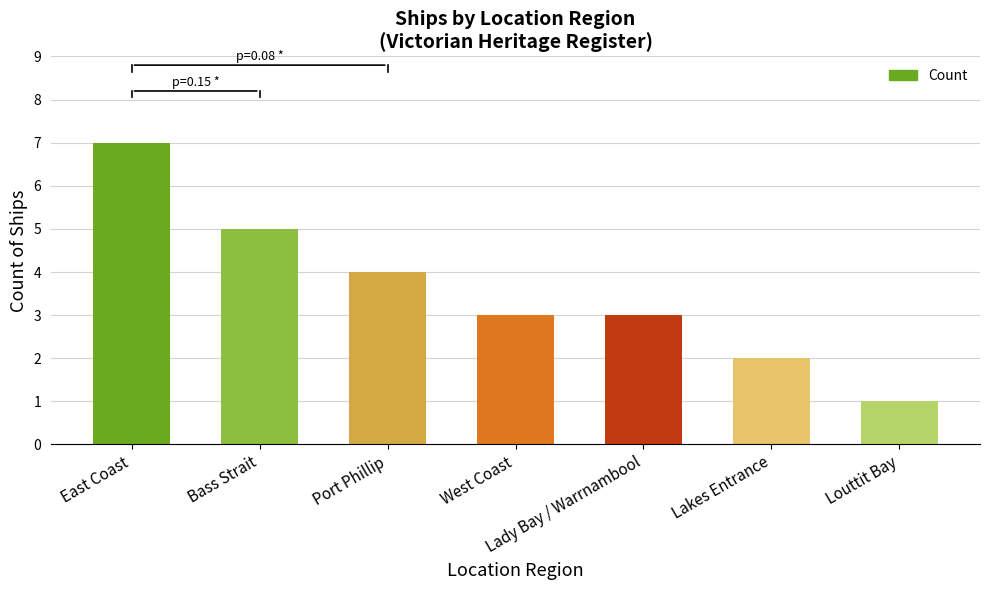

At which category does the chart reach its minimum across all series?

Louttit Bay